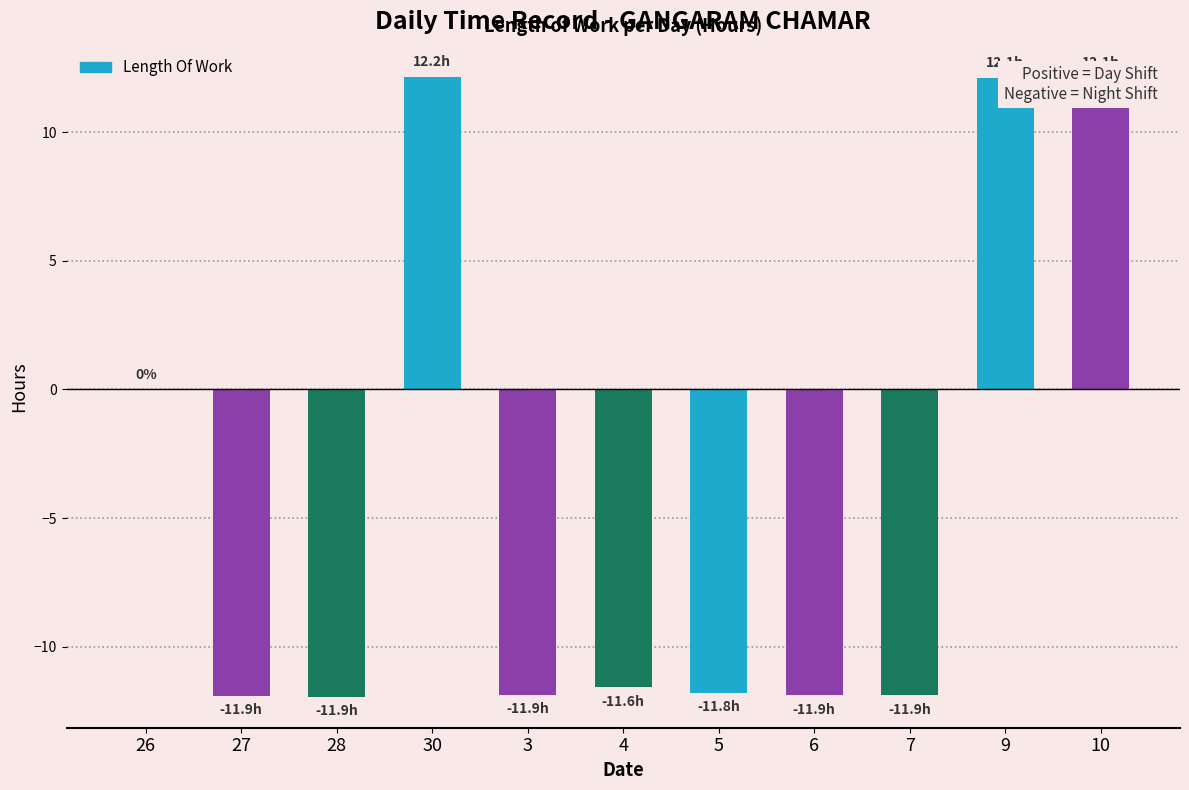

What is the sum of the values at 27 and 6?

-23.8